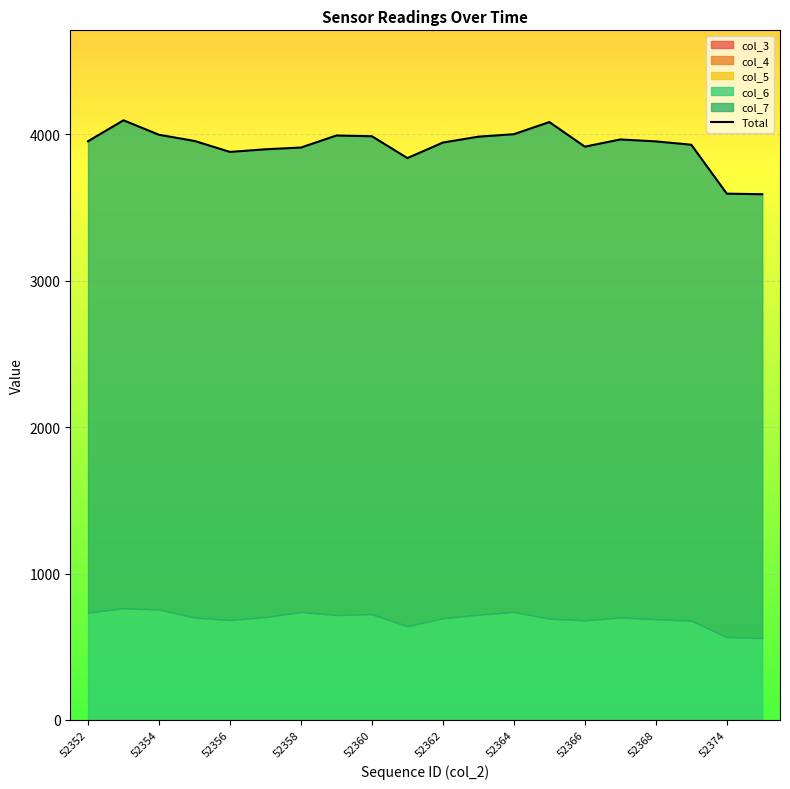

Which has a higher value, 52358 or 52360?

52358